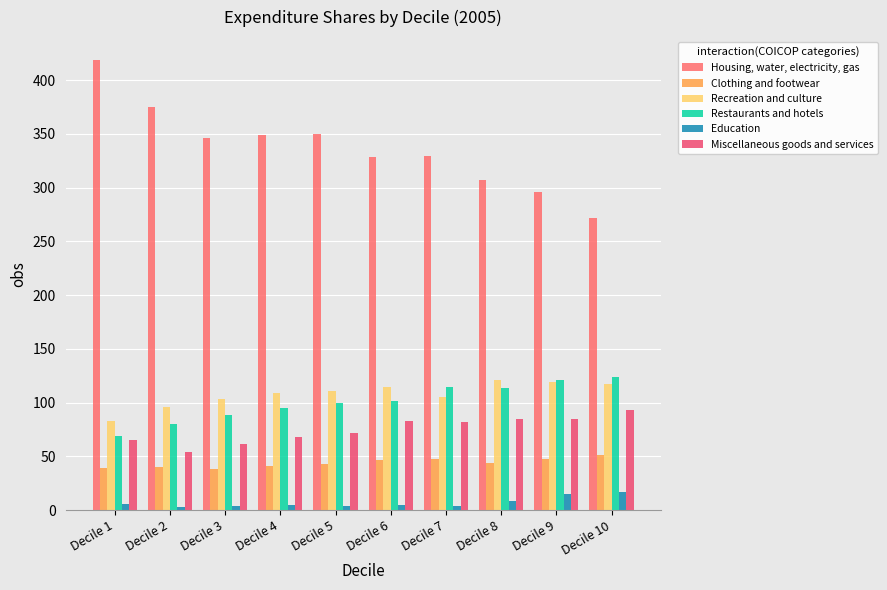

What is the maximum value for Miscellaneous goods and services?

93